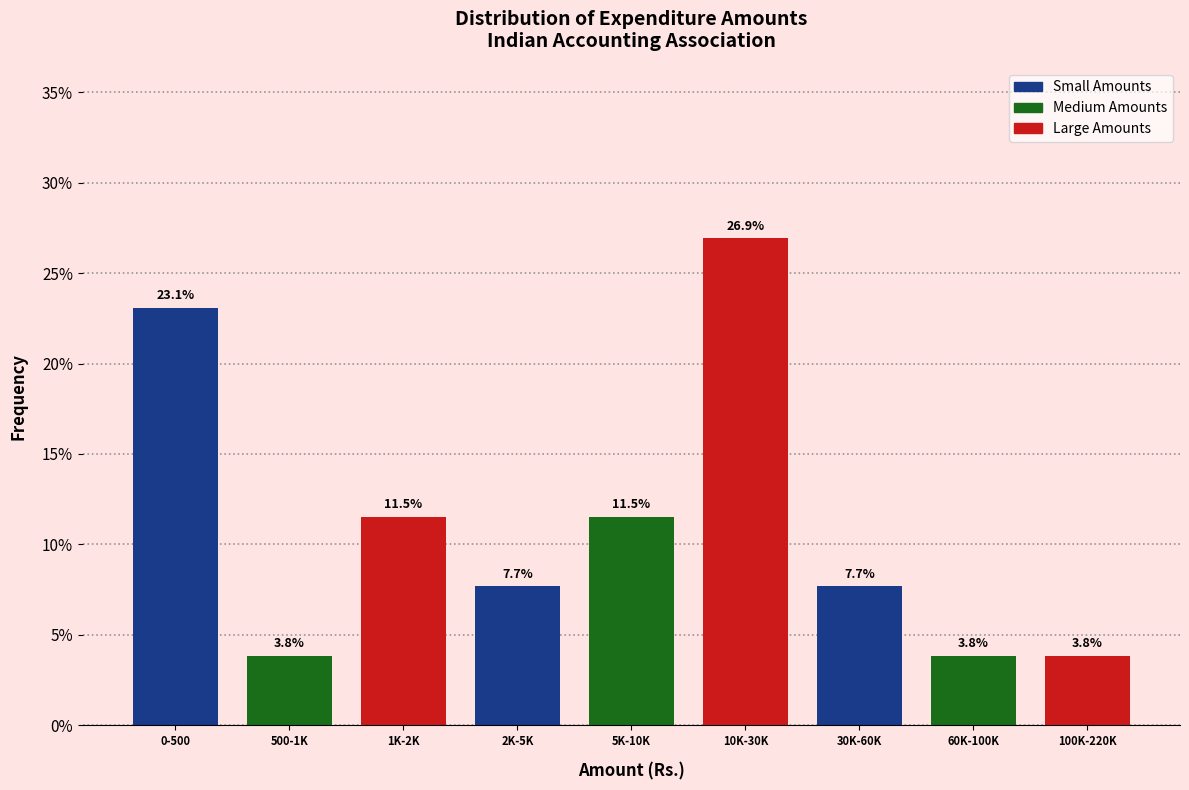

Reading left to right, what are all the values shown in this chart?

23.1	3.8	11.5	7.7	11.5	26.9	7.7	3.8	3.8